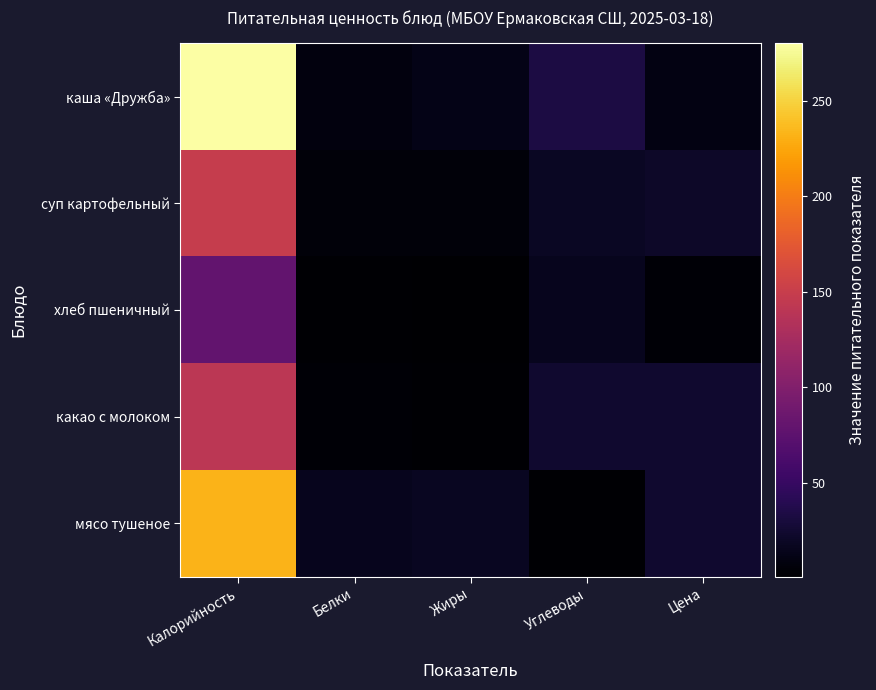

What is the greatest value displayed?

280.0